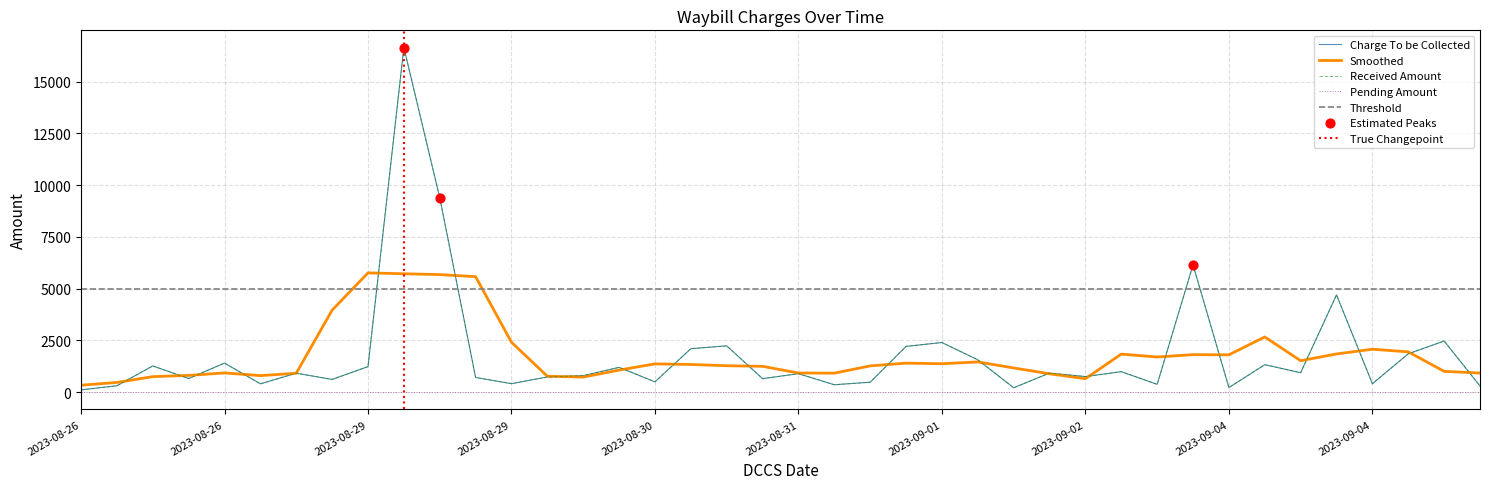

Which series has the widest spread of Y values?

Charge To be Collected